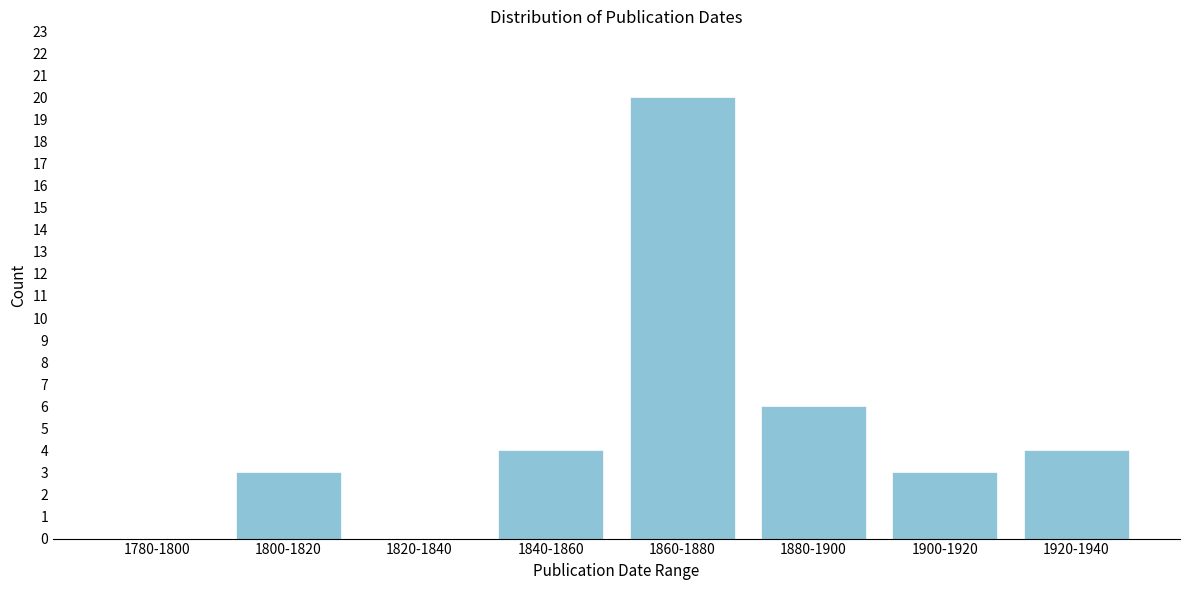

Reading right to left, what are all the values shown in this chart?

1920-1940=4	1900-1920=3	1880-1900=6	1860-1880=20	1840-1860=4	1820-1840=0	1800-1820=3	1780-1800=0